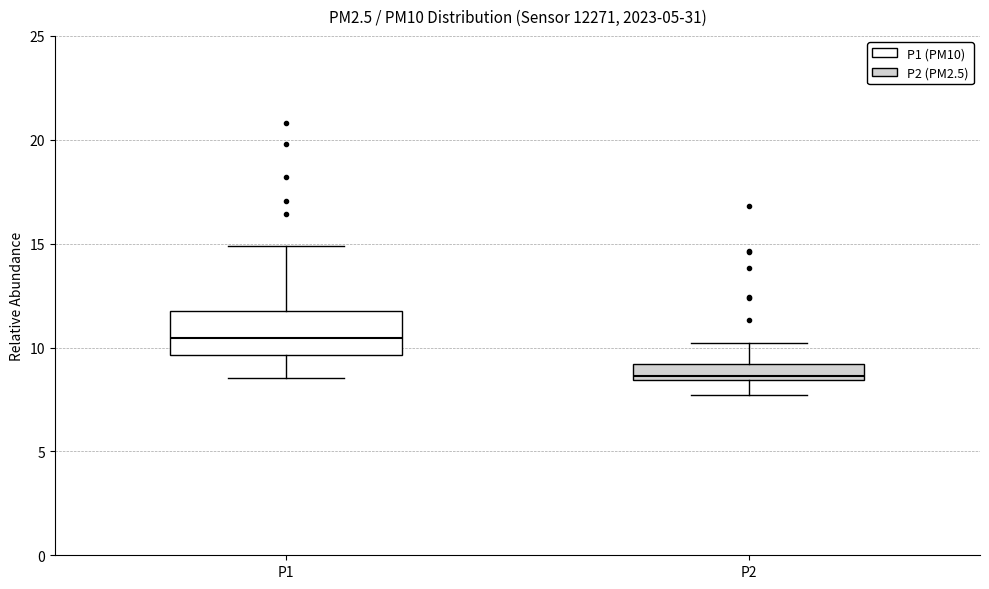

Reading left to right, read every box against the y-axis: the position of its median line, the range the box covers, and the ends of its whiskers. The values are not printed on the chart, so give them approximately, as read against the axis.

P1: median 10.5, box 9.5 to 12.0, whiskers 8.5 to 15.0
P2: median 8.5 (just above the box's lower edge), box 8.5 to 9.0, whiskers 7.5 to 10.0